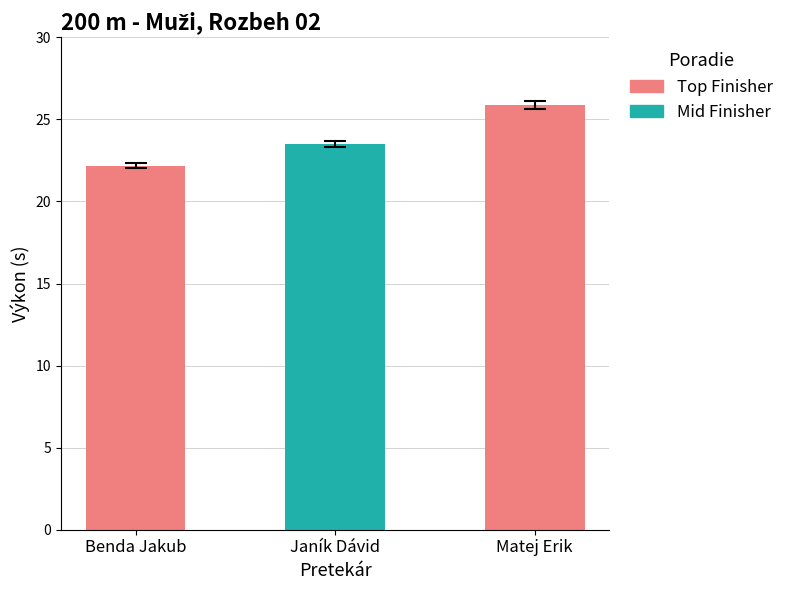

Which label corresponds to the smallest value in the chart?

Benda Jakub